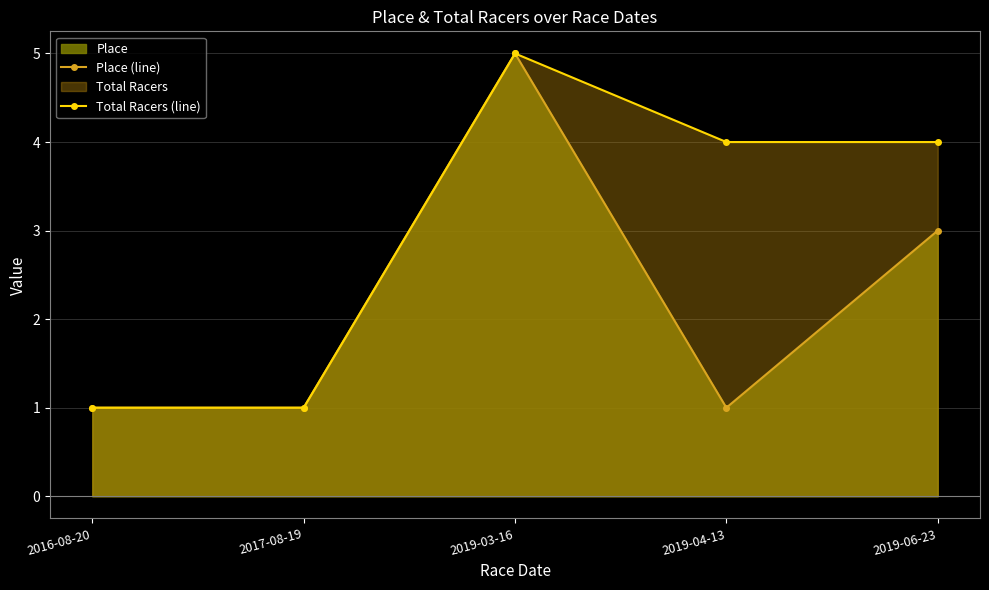

At how many categories does at least one series exceed 3?

3